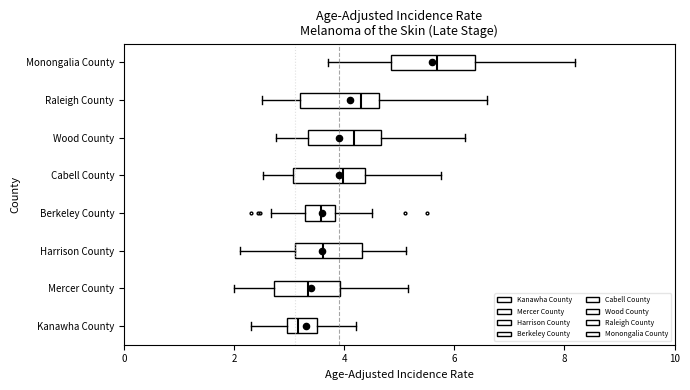

Reading bottom to top, transcribe this box plot: for each box, give where its median line is, the range the box spans, and where its two whiskers end, as read against the x-axis. The values are not printed on the chart, so give them approximately, as read against the axis.

Kanawha County: median 3.2, box 3.0 to 3.6, whiskers 2.4 to 4.2
Mercer County: median 3.4, box 2.8 to 4.0, whiskers 2.0 to 5.2
Harrison County: median 3.6, box 3.0 to 4.4, whiskers 2.2 to 5.2
Berkeley County: median 3.6, box 3.2 to 3.8, whiskers 2.6 to 4.6
Cabell County: median 4.0, box 3.0 to 4.4, whiskers 2.6 to 5.8
Wood County: median 4.2, box 3.4 to 4.6, whiskers 2.8 to 6.2
Raleigh County: median 4.4, box 3.2 to 4.6, whiskers 2.6 to 6.6
Monongalia County: median 5.6, box 4.8 to 6.4, whiskers 3.8 to 8.2